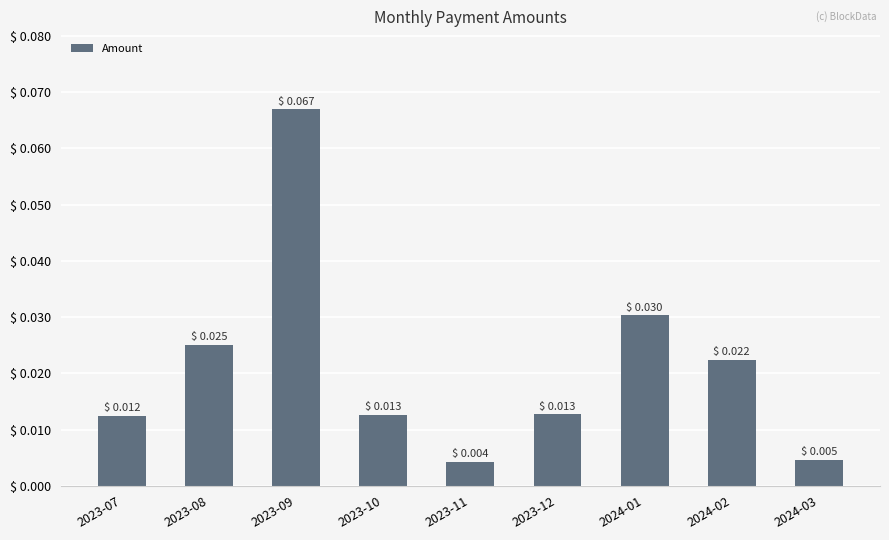

Between 2024-03 and 2024-01, which is larger?

2024-01